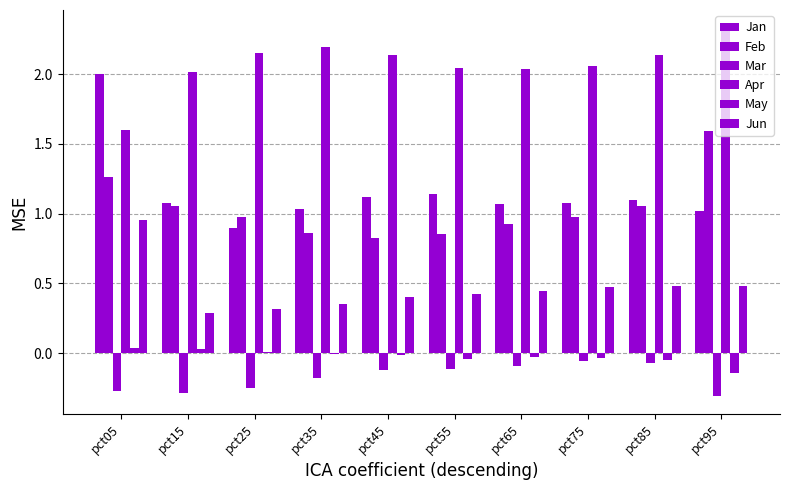

What is the minimum value shown in the chart?

-0.3